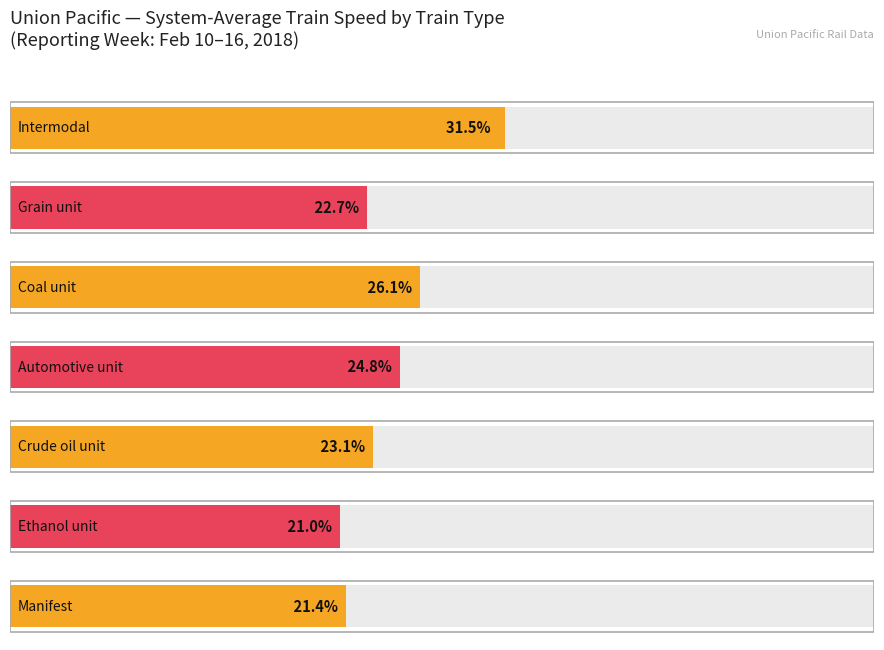

Count the number of categories in the chart.

7